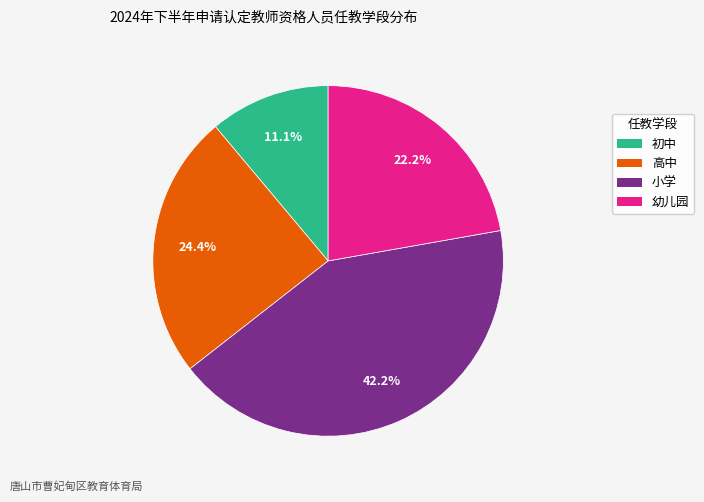

Does 幼儿园 account for over 50% of the chart?

No